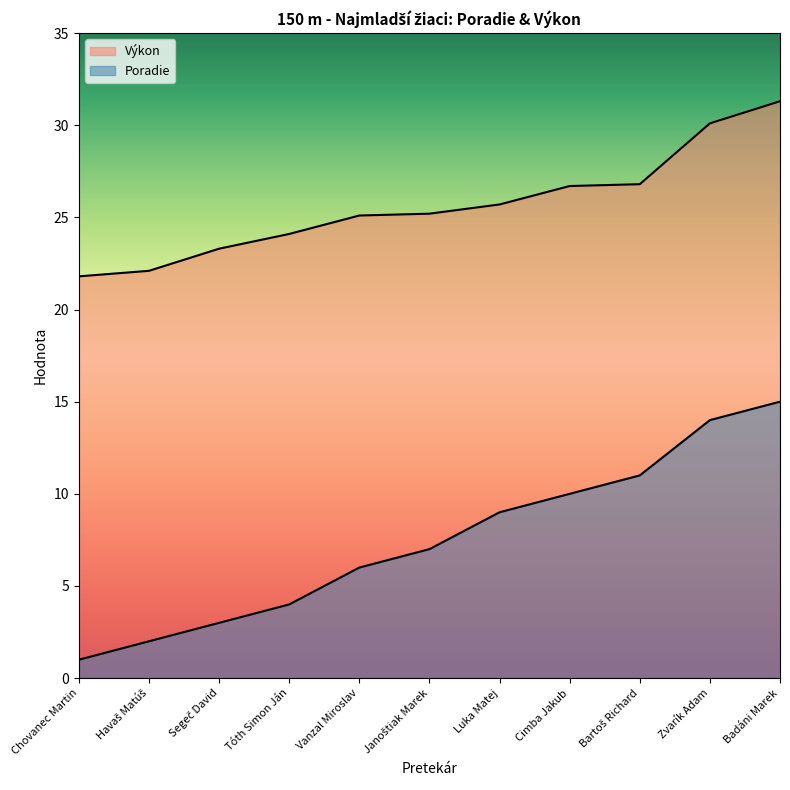

Between Havaš Matúš and Segeč David, which series saw the biggest shift?

Výkon